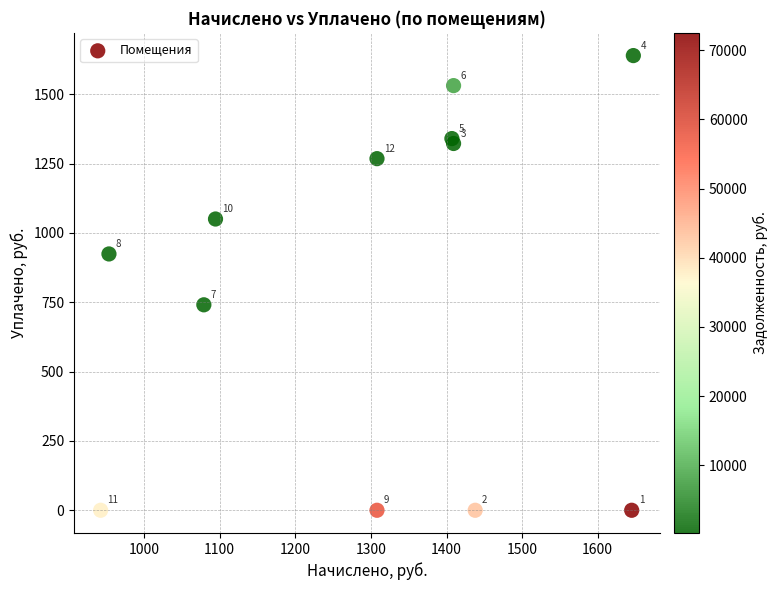

What Y value in the scatter plot is closest to 819?

740.7